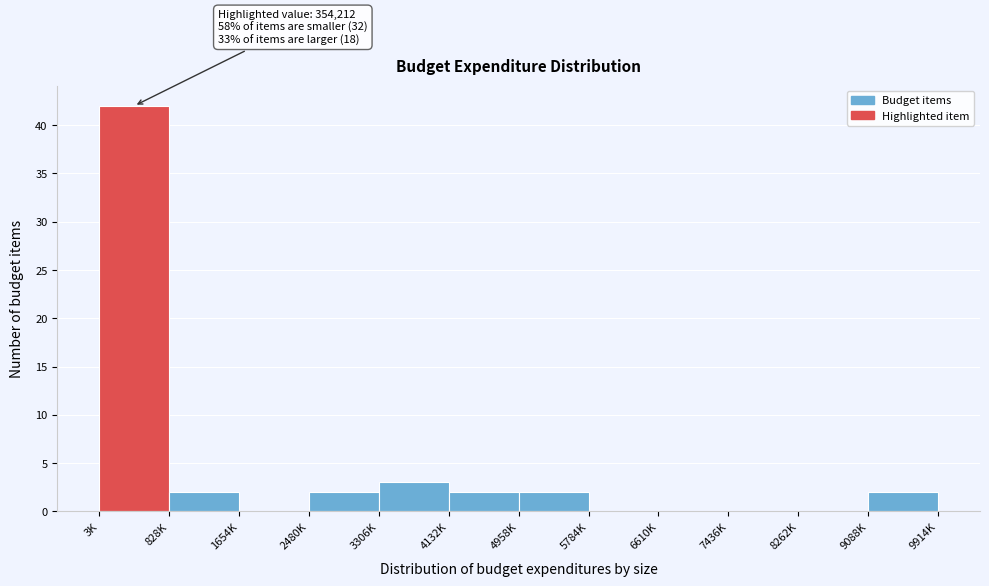

Reading right to left, extract all data points from this chart.

9088K=2	8262K=0	7436K=0	6610K=0	5784K=0	4958K=2	4132K=2	3306K=3	2480K=2	1654K=0	828K=2	3K=42